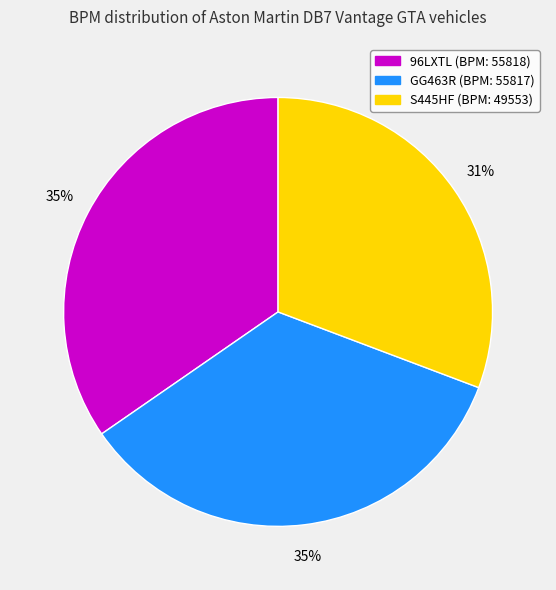

How many segments does this pie chart have?

3